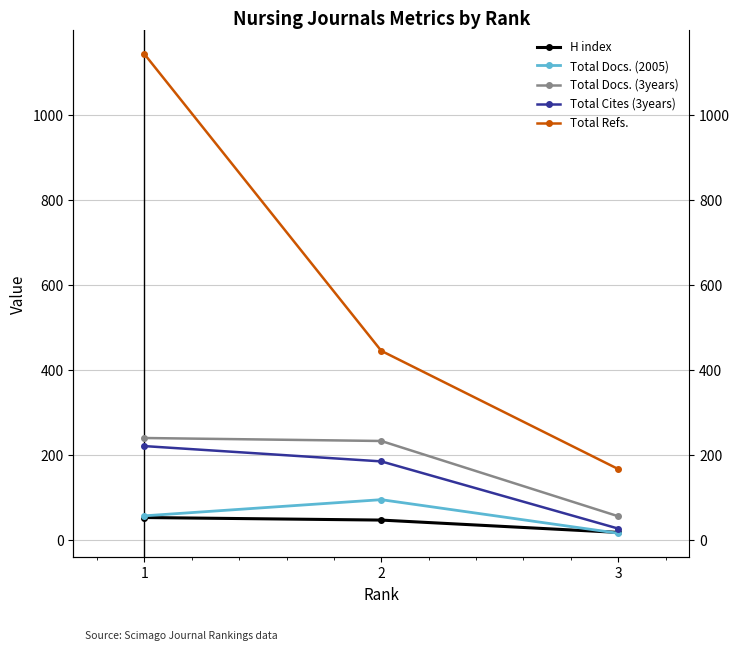

Which series has the largest range (max minus min)?

Total Refs.